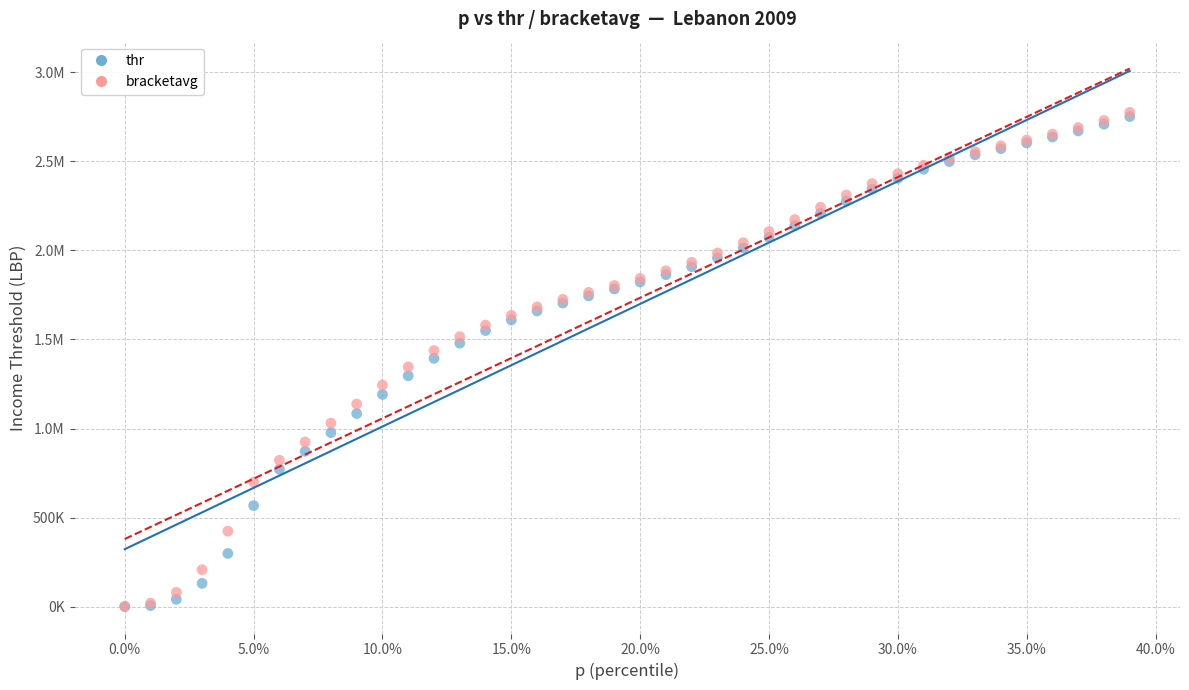

What are all the series names shown in the legend?

thr, bracketavg